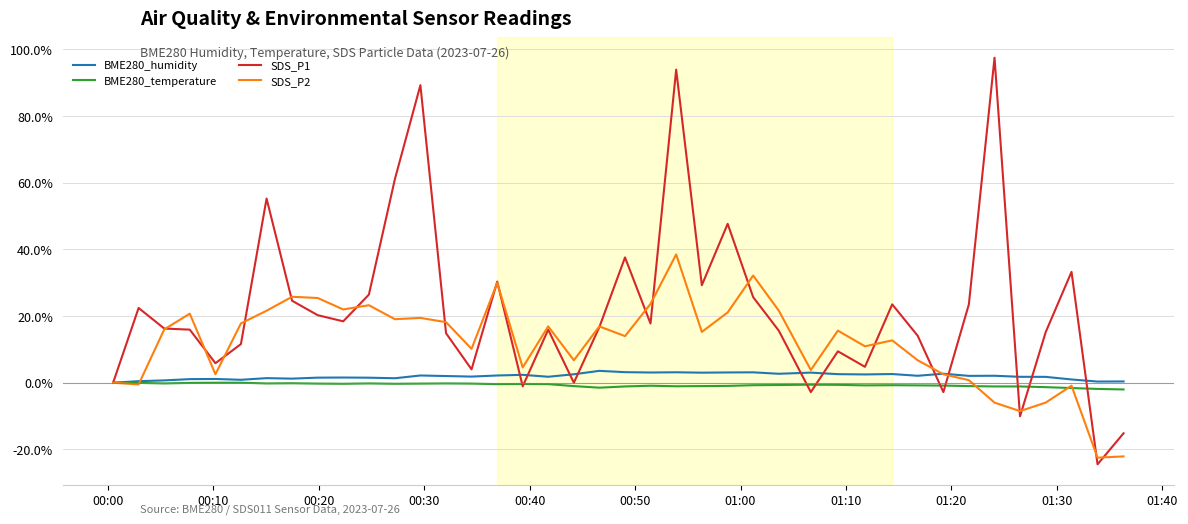

Which series has the largest total across all categories?

SDS_P1